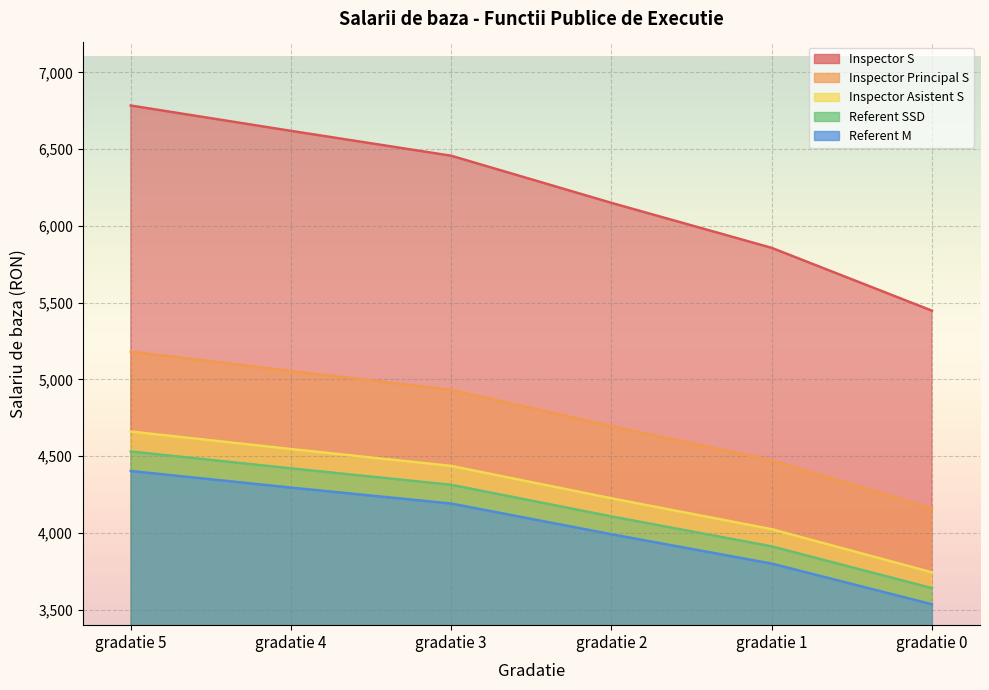

True or false: Inspector Asistent S and Inspector S intersect in this chart.

False